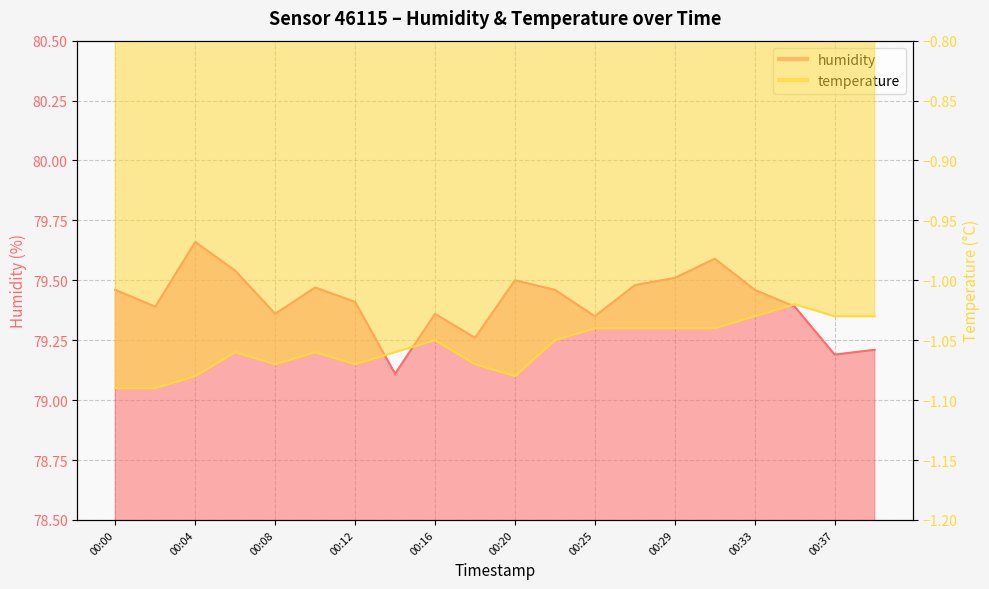

The value of temperature at 00:27 is -0.4. True or false?

False